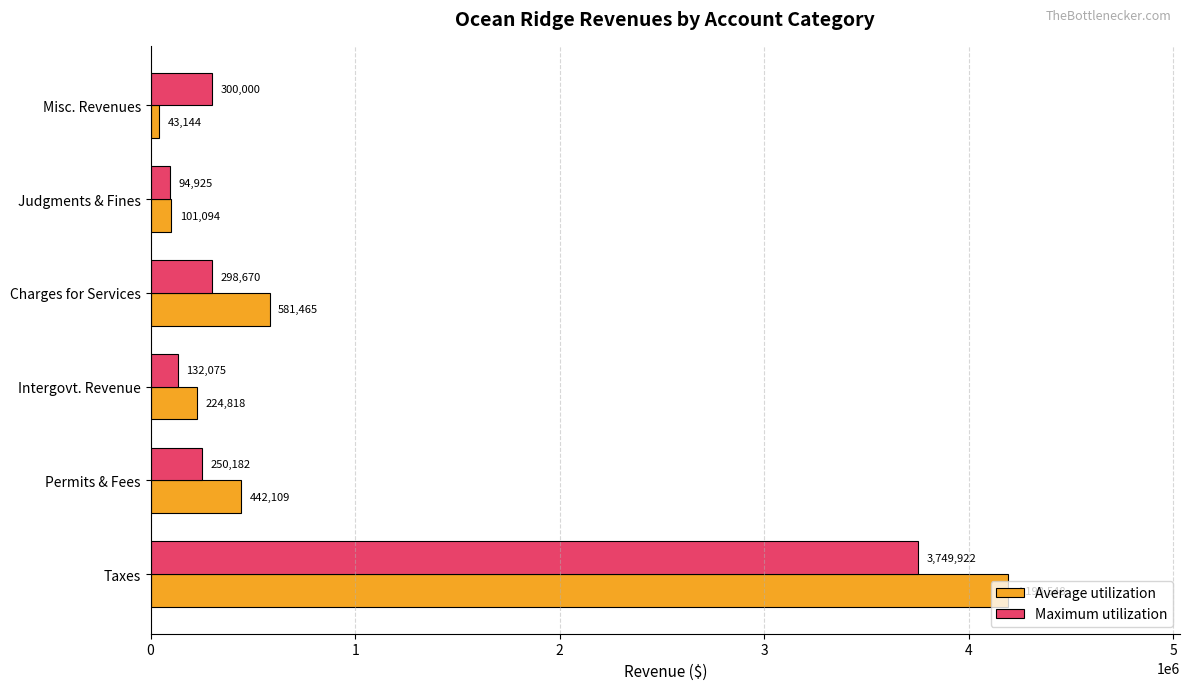

Is it true that Average utilization equals 224818 at Intergovt. Revenue?

True